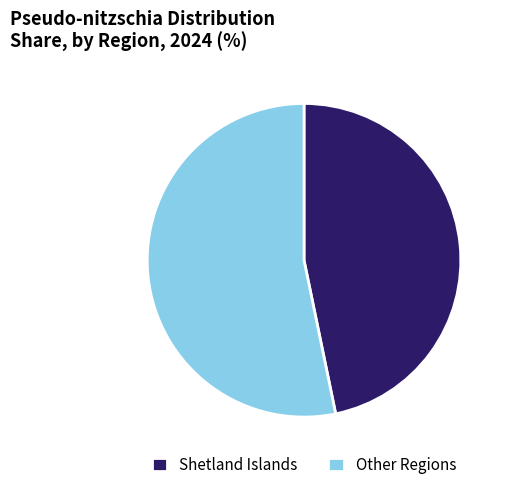

Which category has the smallest portion of the pie?

Shetland Islands